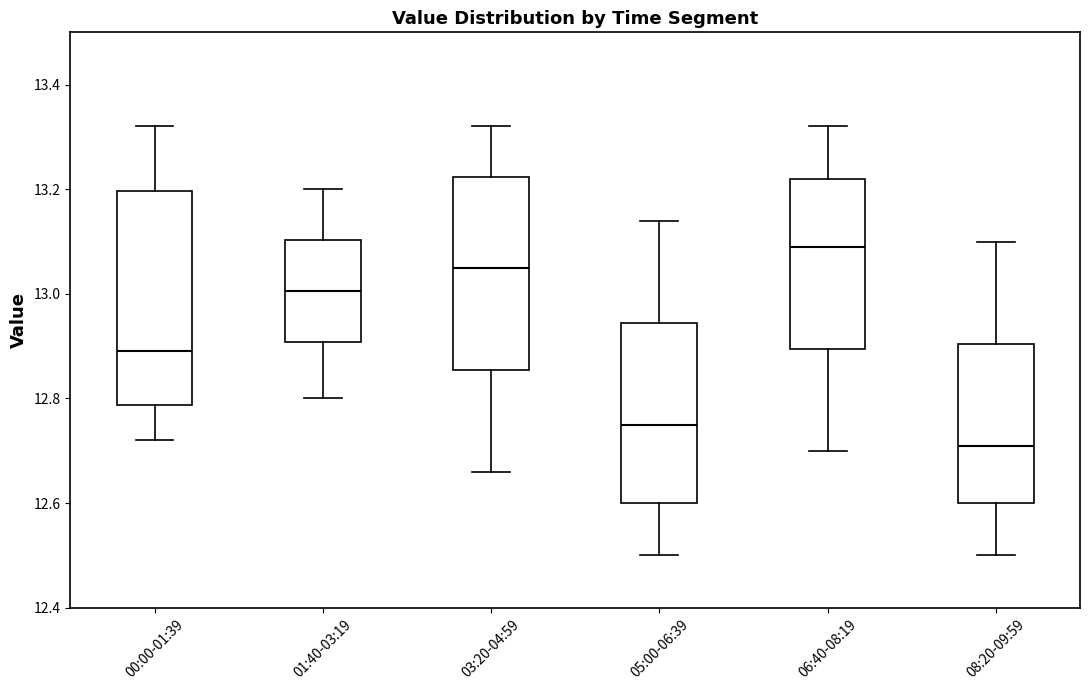

Where is the lower edge of the box for 03:20-04:59 on the y-axis? The values are not printed on the chart, so give them approximately, as read against the axis.

12.86